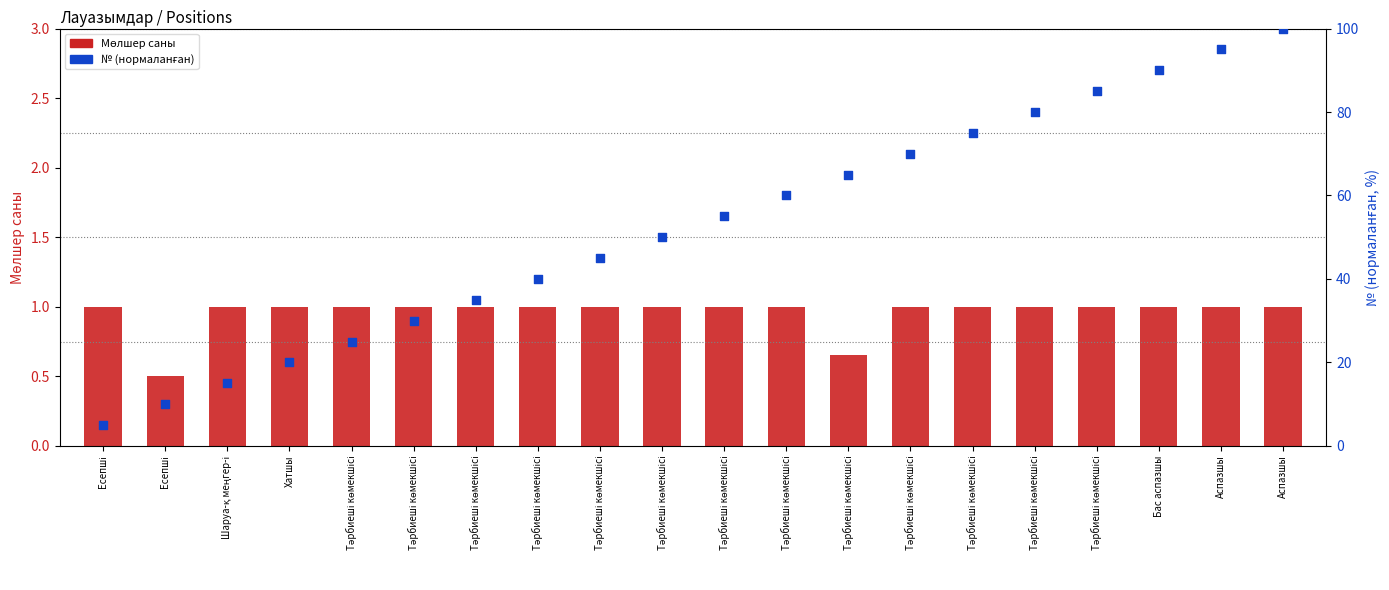

What are all the series names shown in the legend?

Мөлшер саны, № (нормаланған)